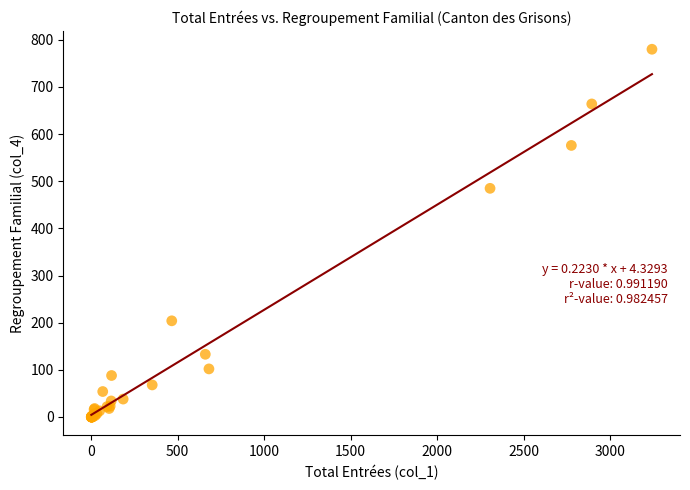

What Y value in the scatter plot is closest to 390?

485